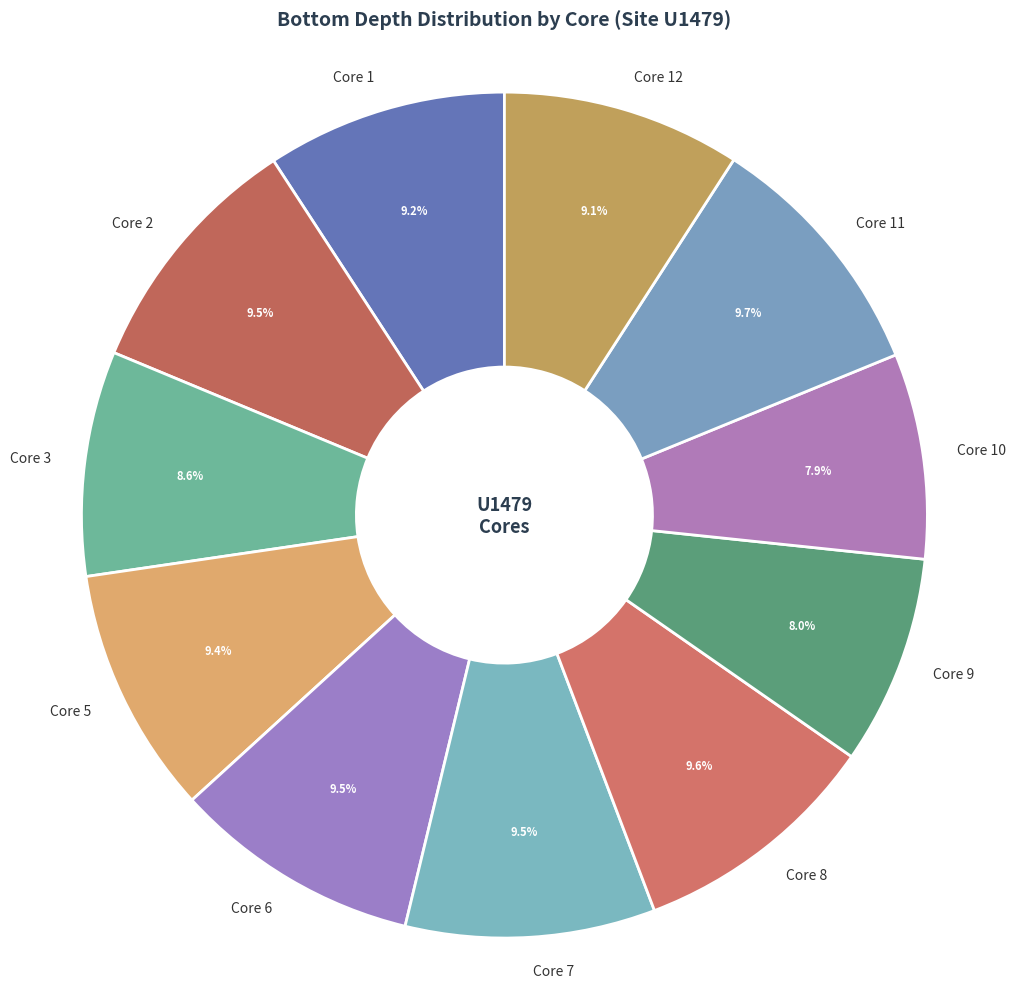

Combined, what portion of the pie is Core 9 and Core 3?

16.6%